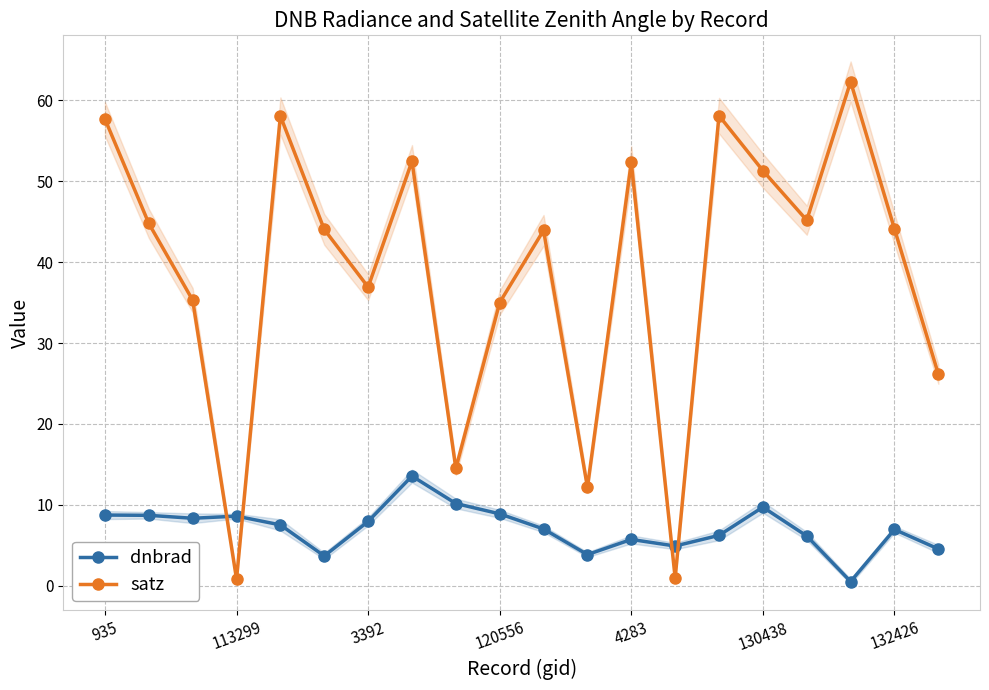

The value of satz at 120556 is 0.4. True or false?

False